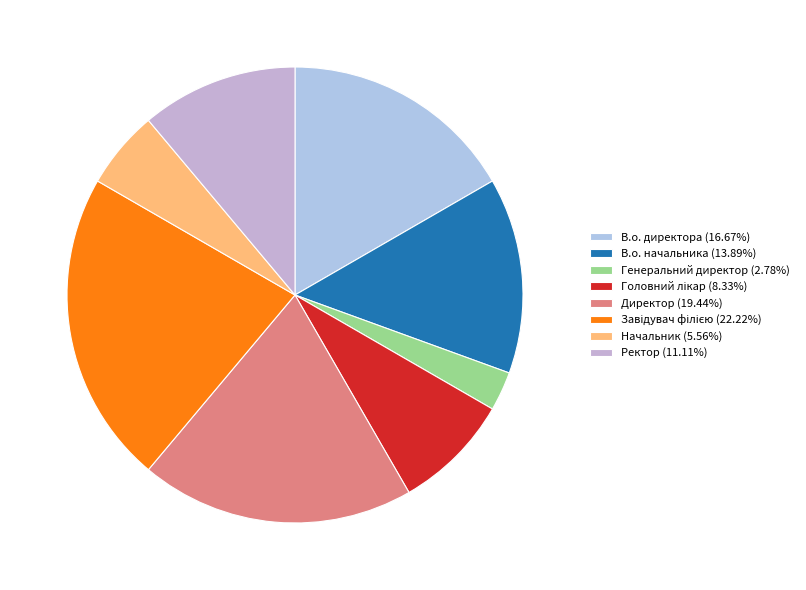

What percentage is NOT represented by Начальник?

94.4%